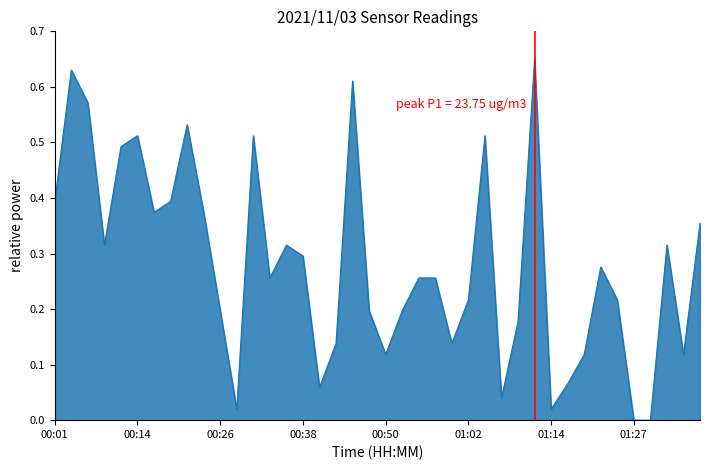

How many lines are shown in the chart?

1